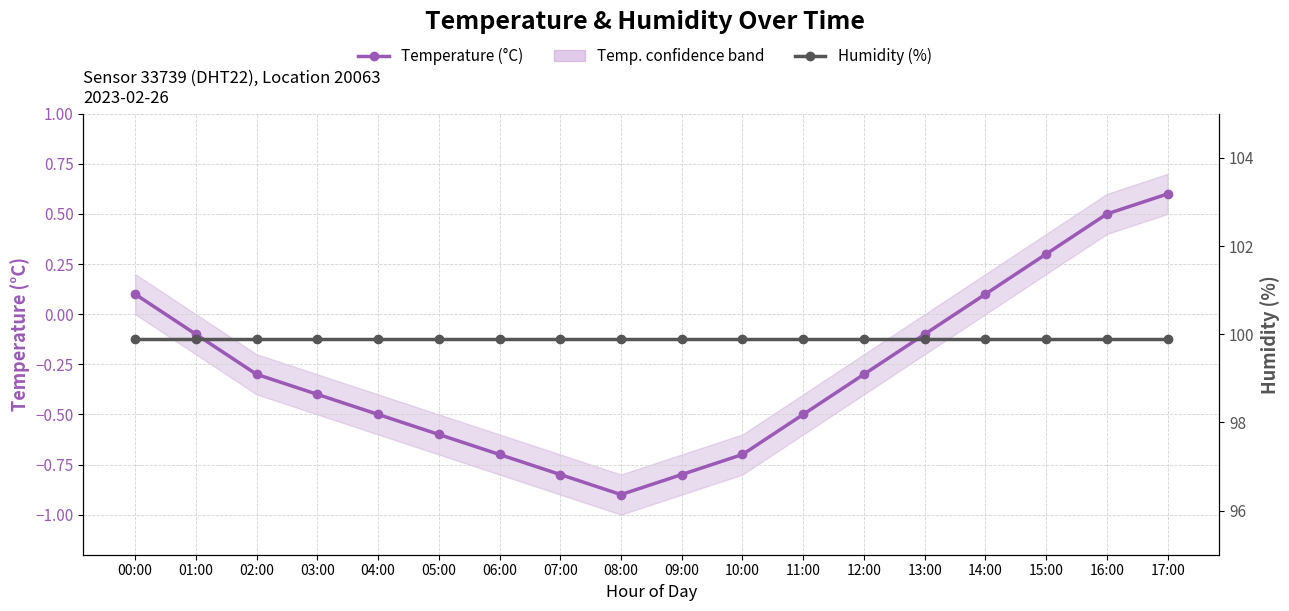

At how many categories does at least one series exceed 42?

18